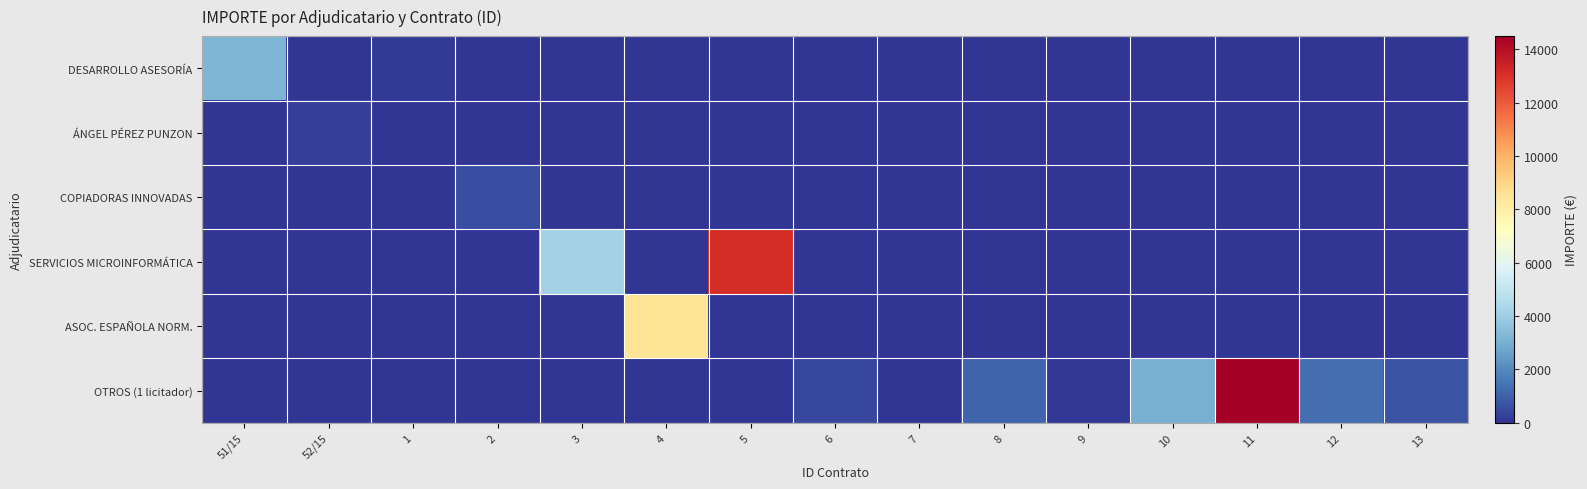

Reading left to right, list all the values displayed in this chart.

DESARROLLO ASESORÍA: 51/15=3194.4	52/15=0.0	1=153.7	2=0.0	3=0.0	4=0.0	5=0.0	6=0.0	7=0.0	8=0.0	9=0.0	10=0.0	11=0.0	12=0.0	13=0.0
ÁNGEL PÉREZ PUNZON: 51/15=0.0	52/15=241.0	1=0.0	2=0.0	3=0.0	4=0.0	5=0.0	6=0.0	7=0.0	8=0.0	9=0.0	10=0.0	11=0.0	12=0.0	13=0.0
COPIADORAS INNOVADAS: 51/15=0.0	52/15=0.0	1=0.0	2=621.4	3=0.0	4=0.0	5=0.0	6=0.0	7=0.0	8=0.0	9=0.0	10=0.0	11=0.0	12=0.0	13=0.0
SERVICIOS MICROINFORMÁTICA: 51/15=0.0	52/15=0.0	1=0.0	2=0.0	3=4181.5	4=0.0	5=13129.5	6=0.0	7=0.0	8=0.0	9=0.0	10=0.0	11=0.0	12=0.0	13=0.0
ASOC. ESPAÑOLA NORM.: 51/15=0.0	52/15=0.0	1=0.0	2=0.0	3=0.0	4=8439.8	5=0.0	6=0.0	7=0.0	8=0.0	9=0.0	10=0.0	11=0.0	12=0.0	13=0.0
OTROS (1 licitador): 51/15=0.0	52/15=0.0	1=0.0	2=0.0	3=0.0	4=0.0	5=0.0	6=427.1	7=33.9	8=1104.7	9=60.5	10=3025.0	11=14500.0	12=1339.1	13=685.1